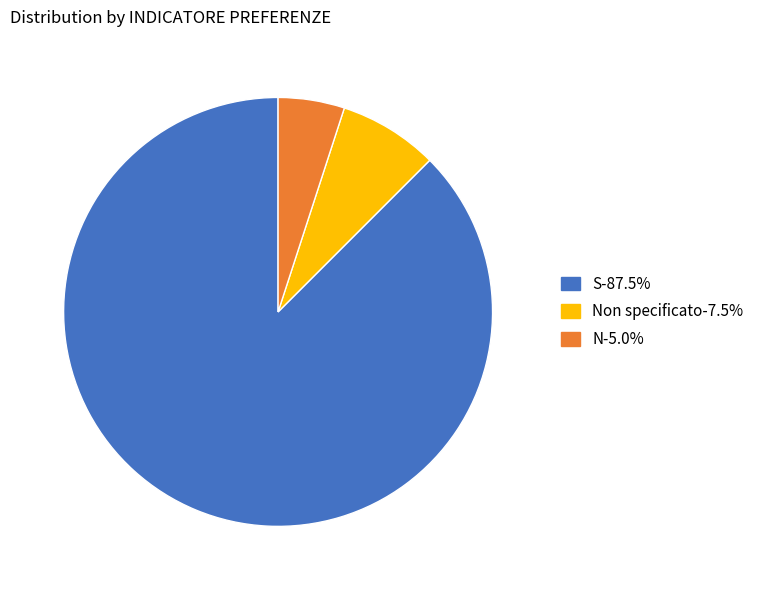

Is there any slice that represents more than half of the pie?

Yes